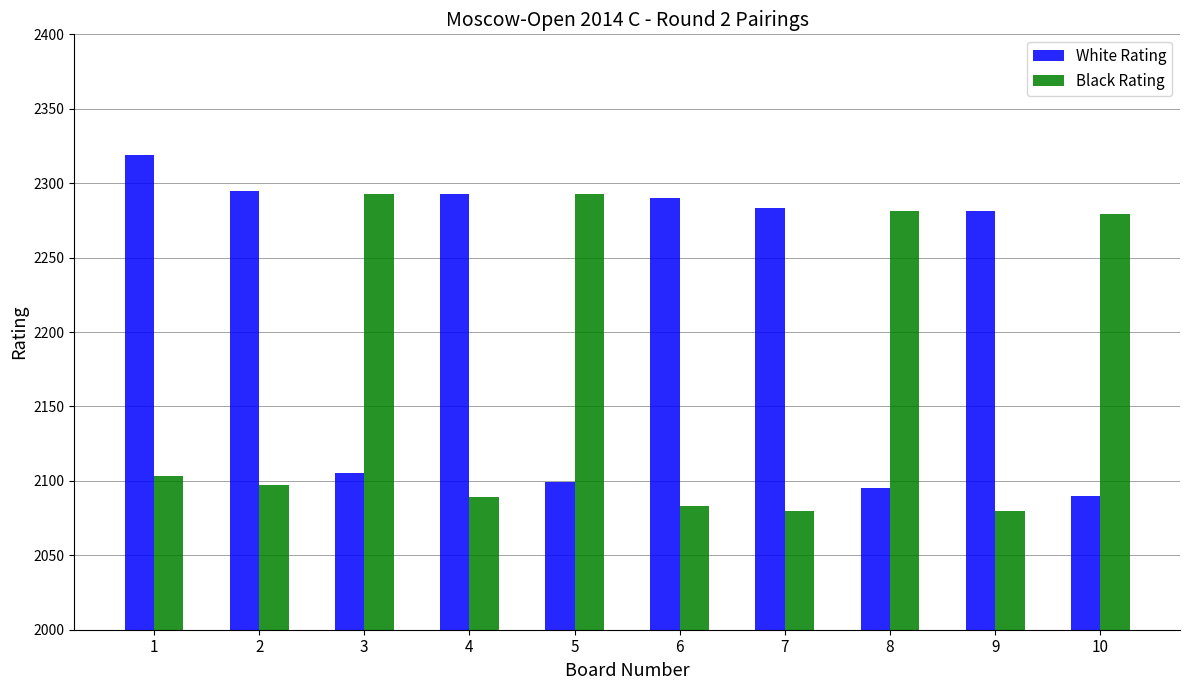

At 5, list the series in order from smallest to largest.

White Rating, Black Rating